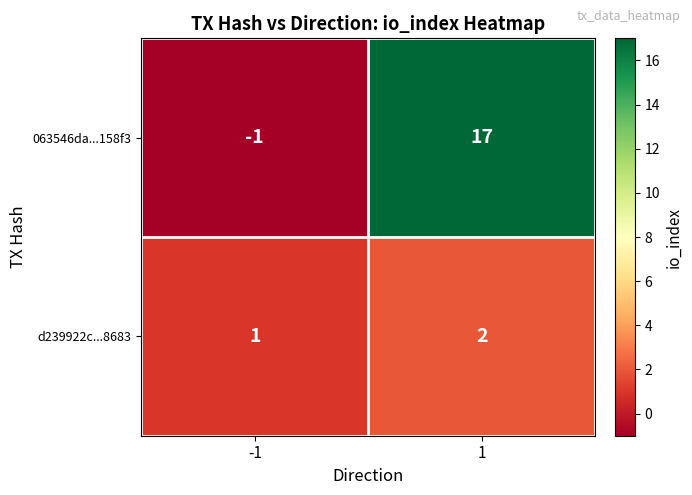

Reading left to right, what are all the values shown in this chart?

063546da...158f3: -1=-1	1=17
d239922c...8683: -1=1	1=2